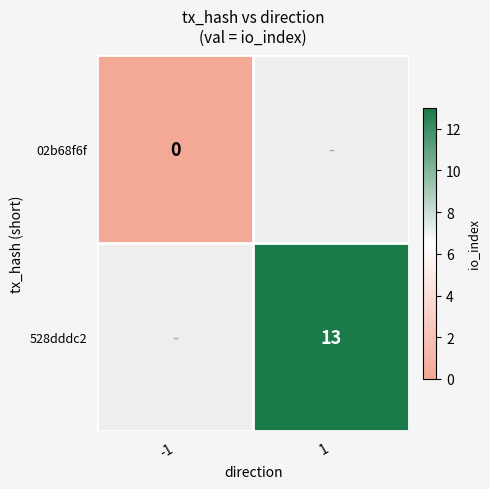

At which category does the chart reach its minimum across all series?

-1